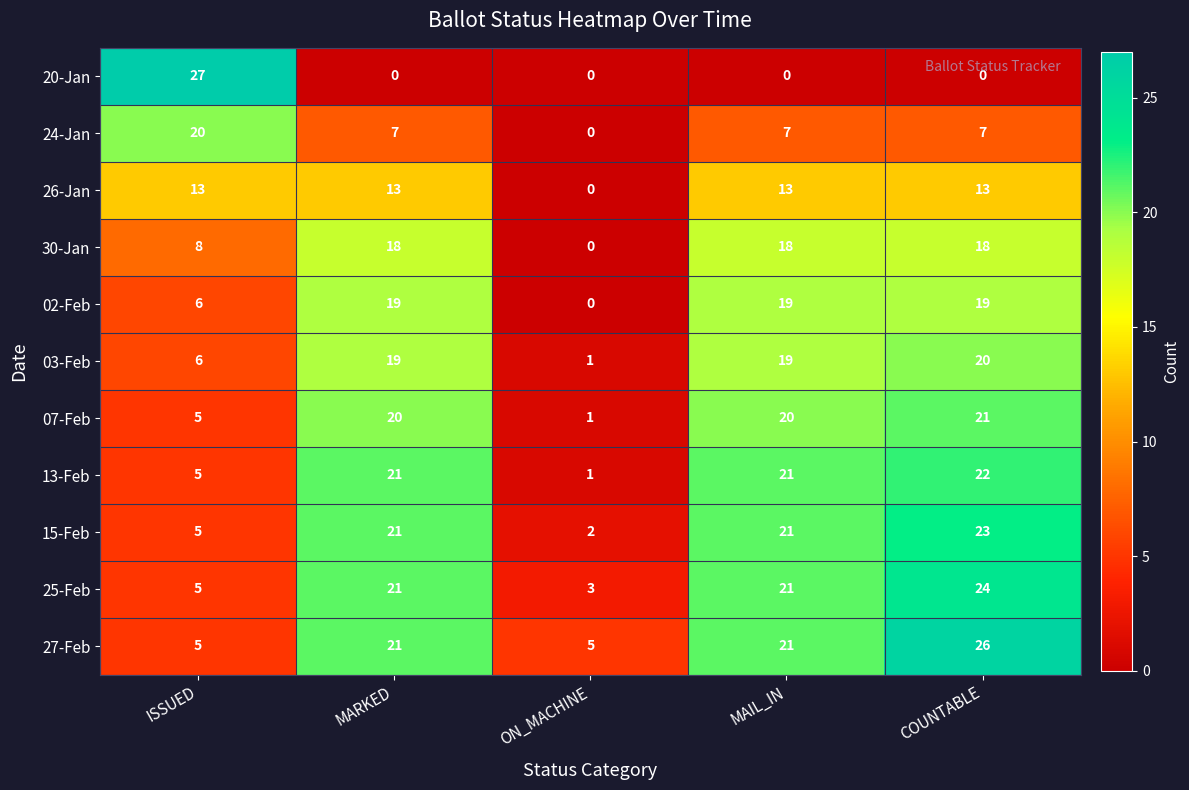

True or false: 25-Feb has a value of 3 at ISSUED.

False